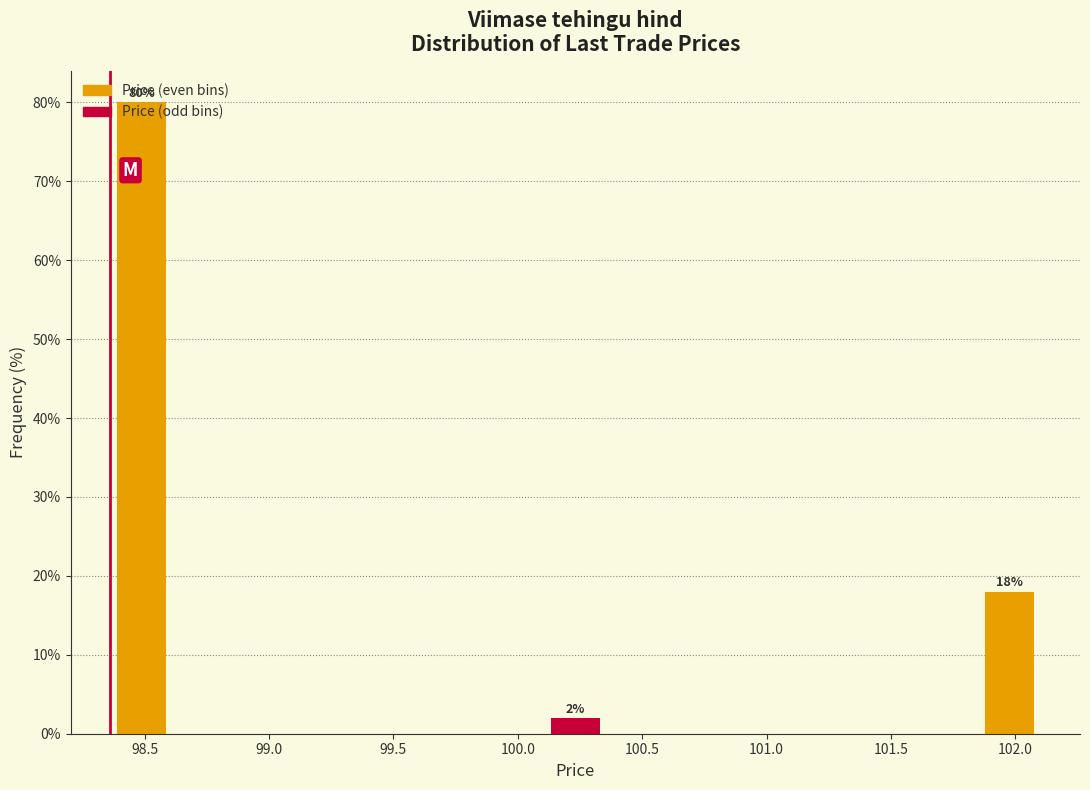

Which range on the x-axis has the tallest bar?

98.35 to 98.60